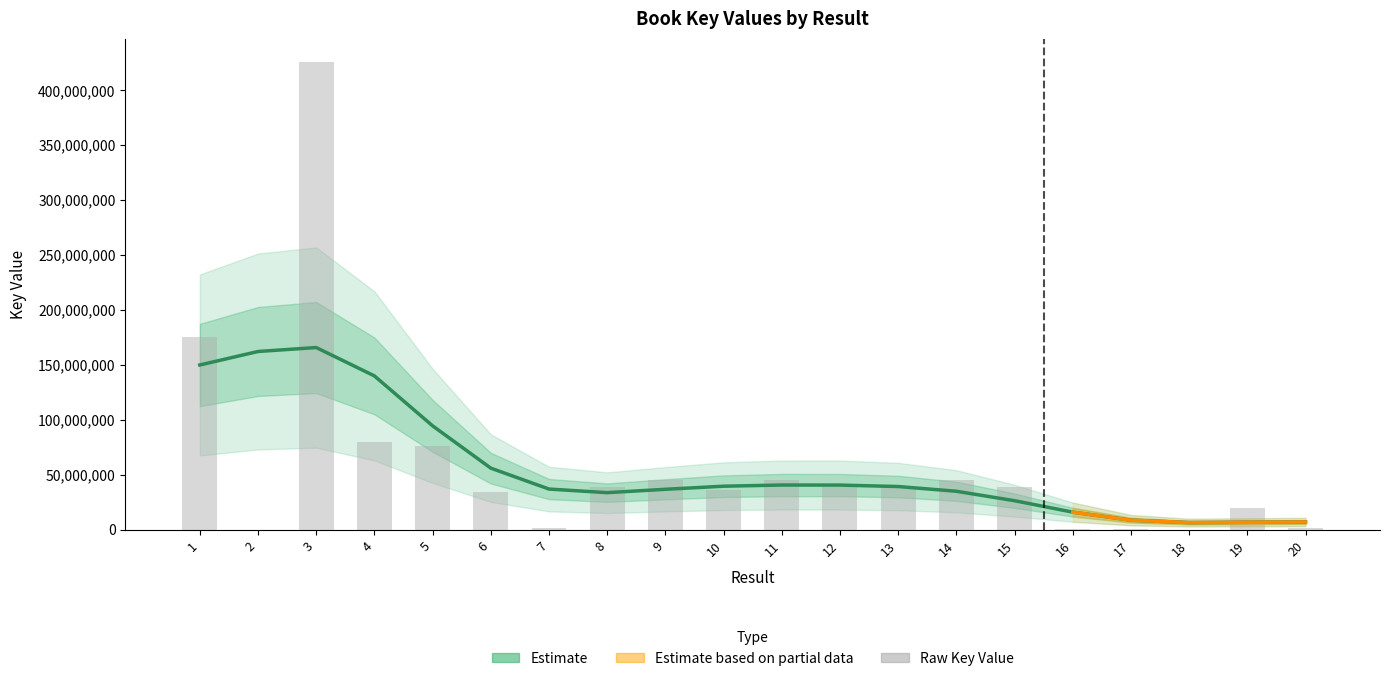

How many bars are there in total?

20